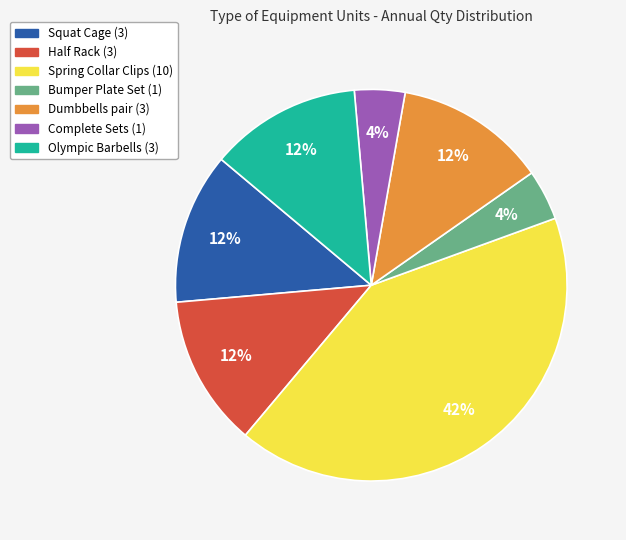

Is there any slice that represents more than half of the pie?

No